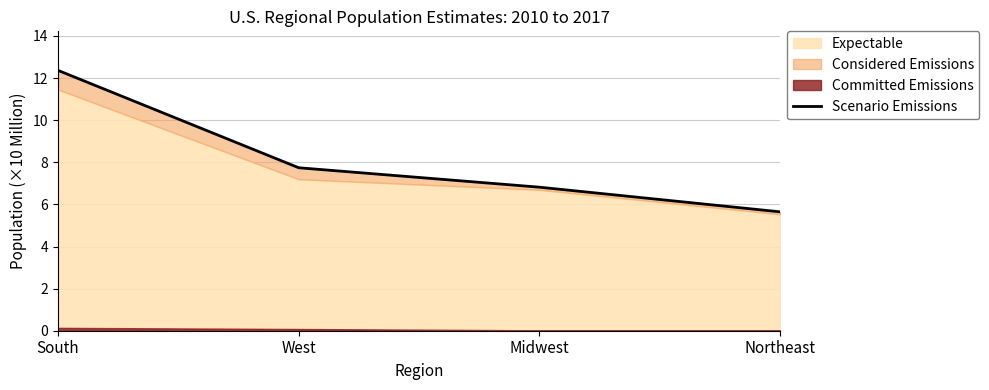

What is the sum of all values?

32.6